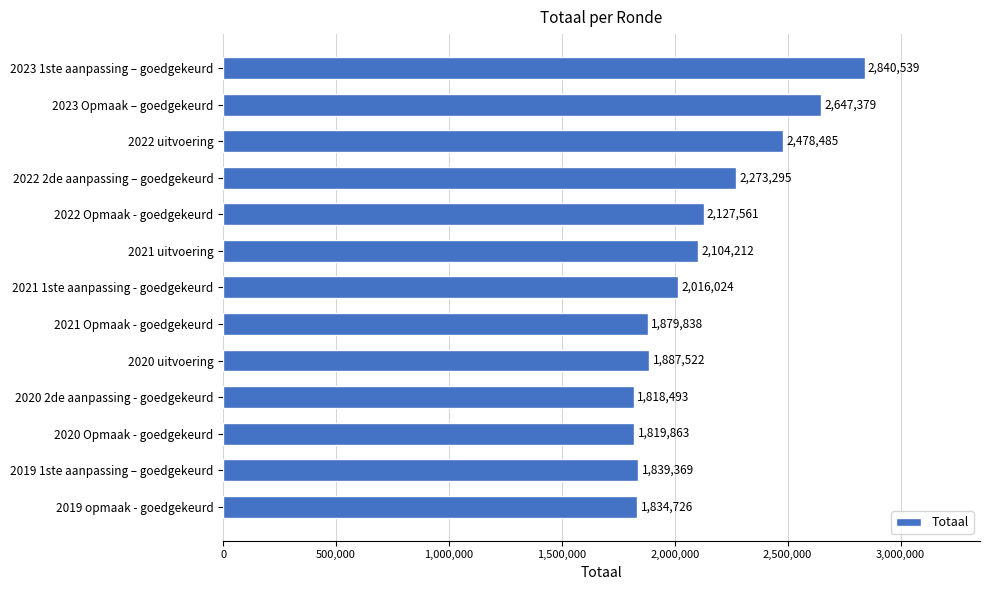

Count the number of data series in this chart.

1